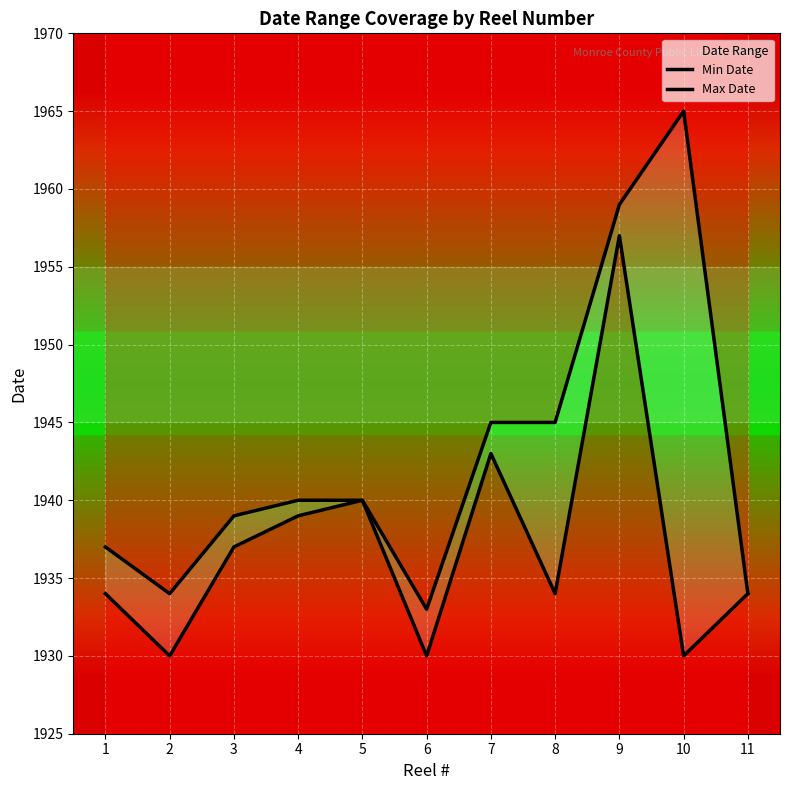

What is the spread (max minus min) of values at 3?

2